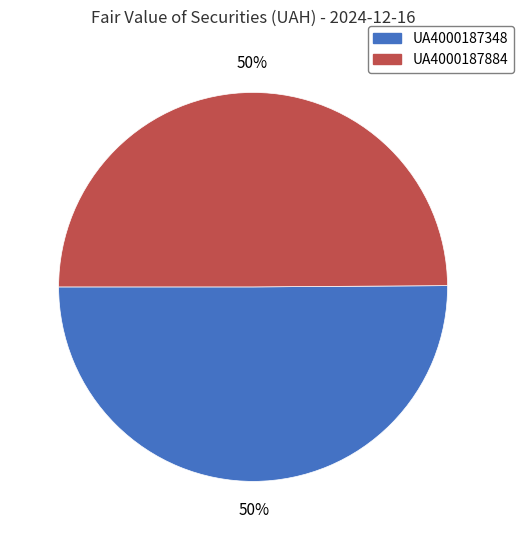

What percentage is the UA4000187884 slice, to the nearest percent?

50%